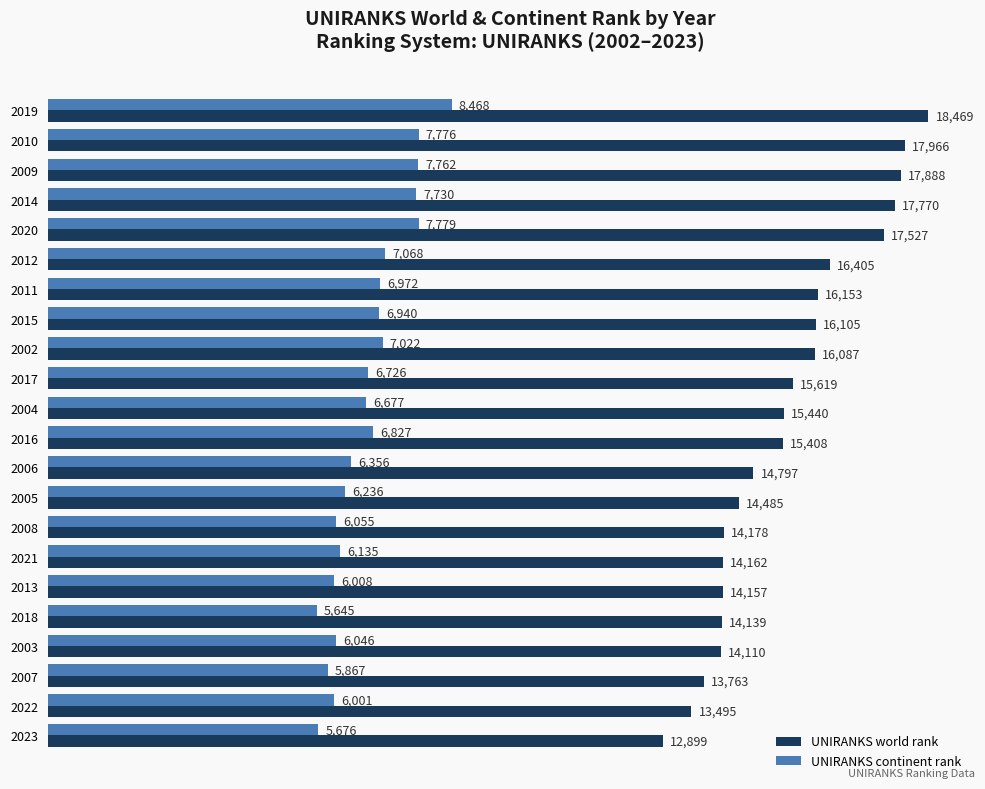

What is the sum of all UNIRANKS world rank values?

341022